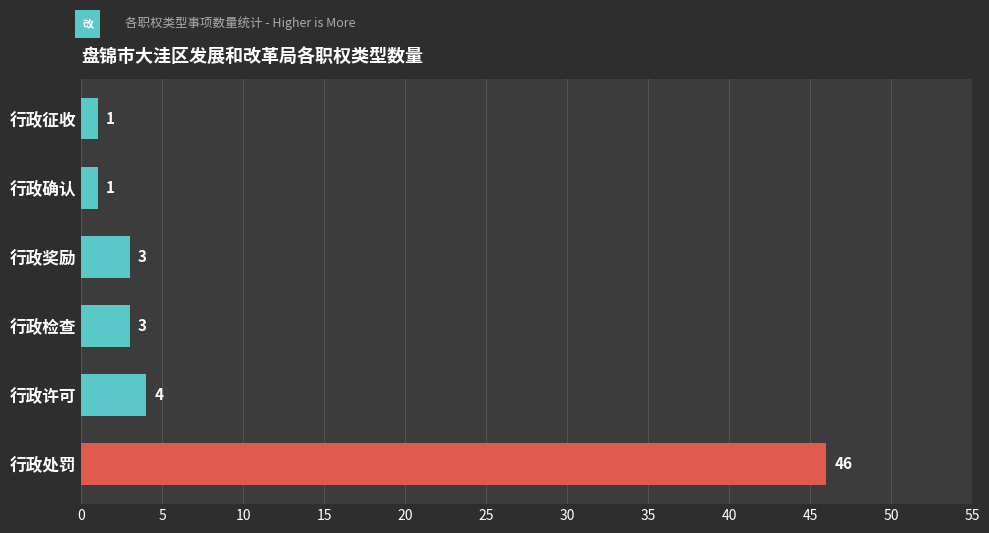

The chart shows a value of 5 at 行政检查. True or false?

False